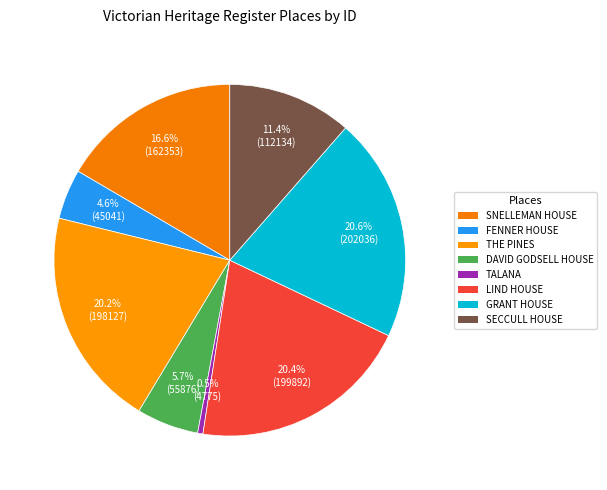

Which slice is the smallest?

TALANA